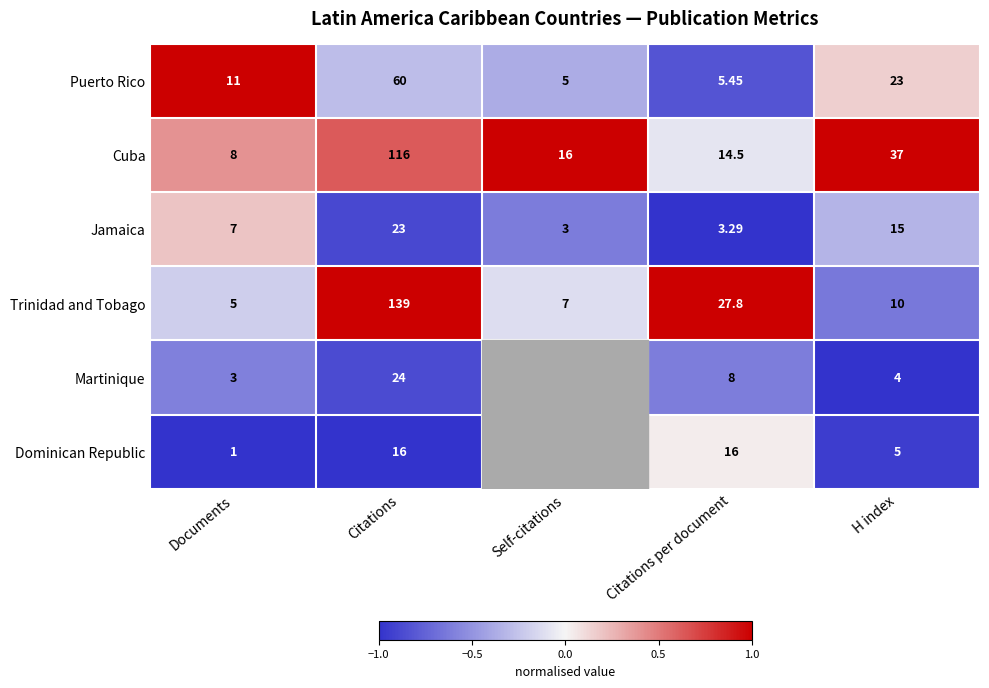

Rank the series at Citations from lowest to highest value.

Dominican Republic, Jamaica, Martinique, Puerto Rico, Cuba, Trinidad and Tobago